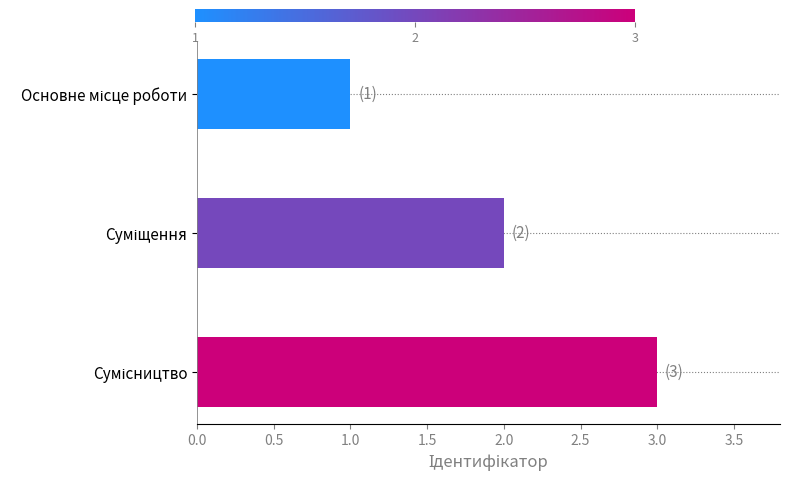

What is the greatest value displayed?

3